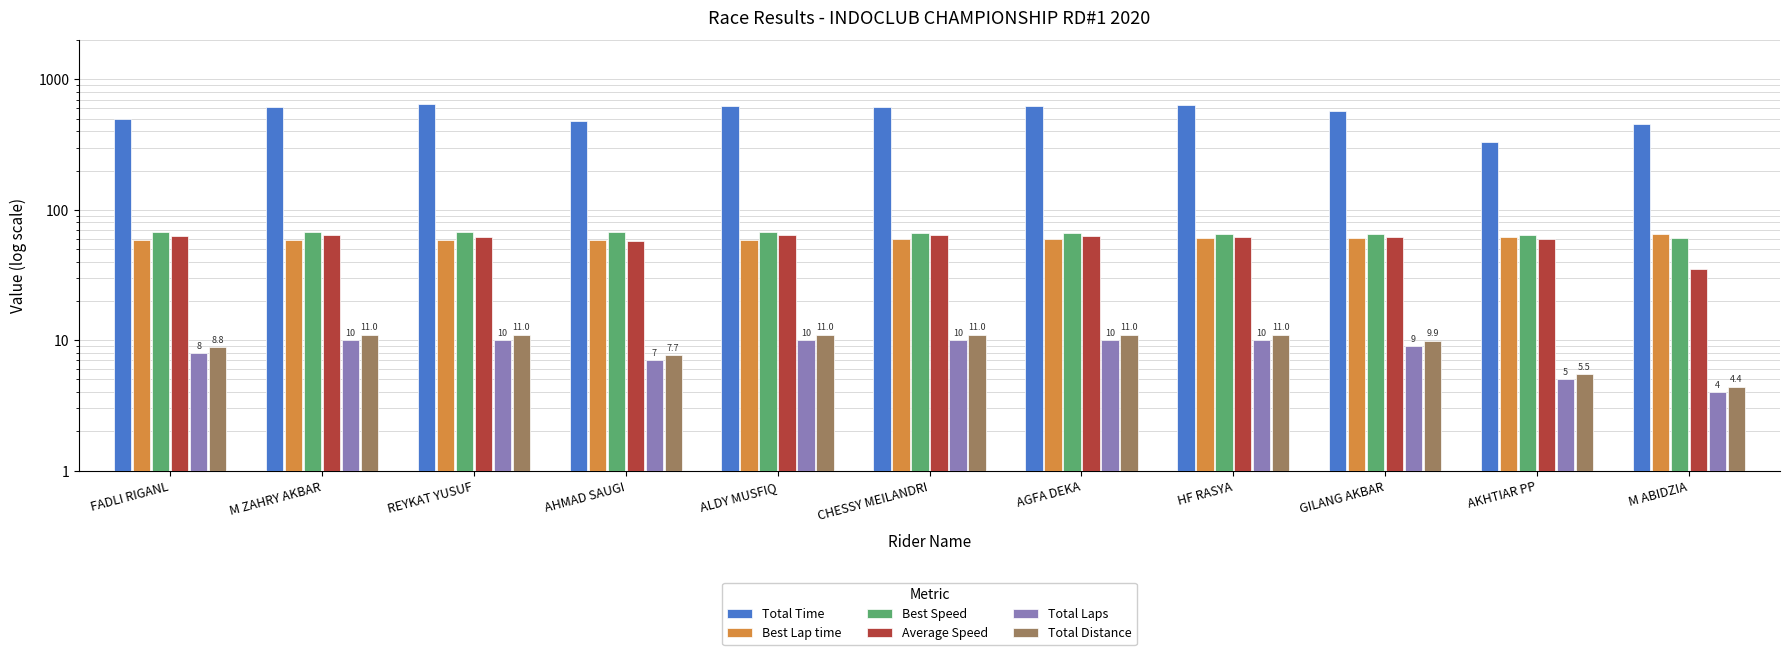

How many bars are there in each group?

6